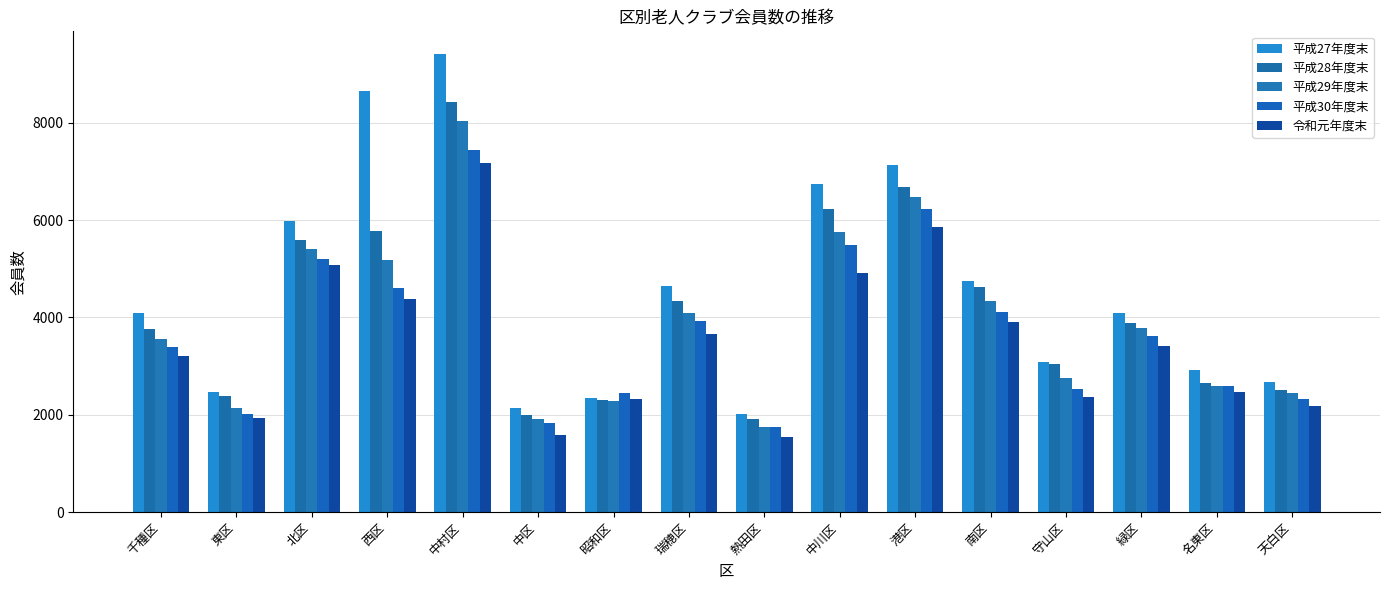

The 平成28年度末 series shows 2173 at 南区. True or false?

False